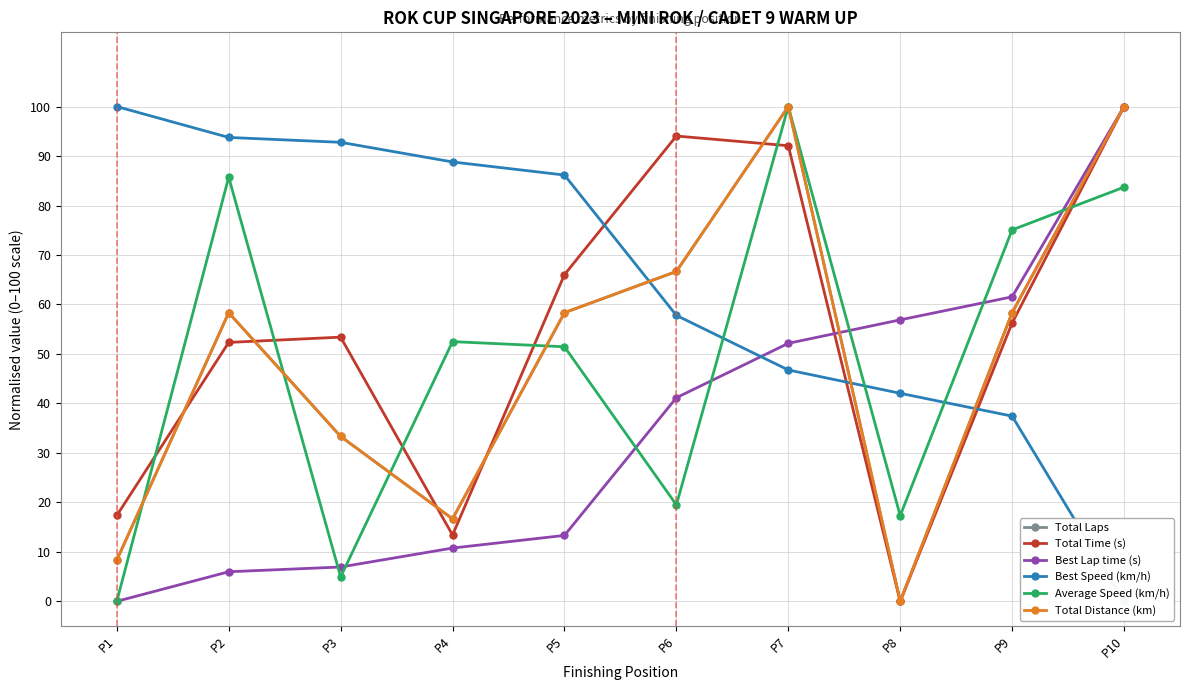

Does the chart display data point markers on the line(s)?

Yes